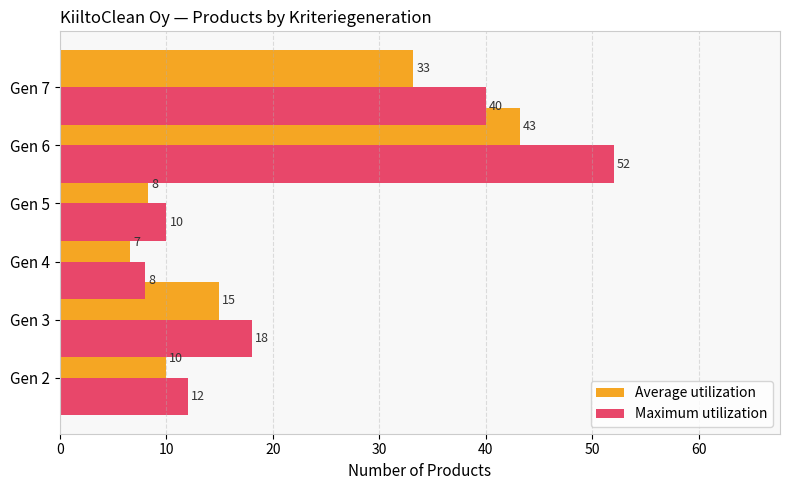

What is the maximum value for Maximum utilization?

52.0